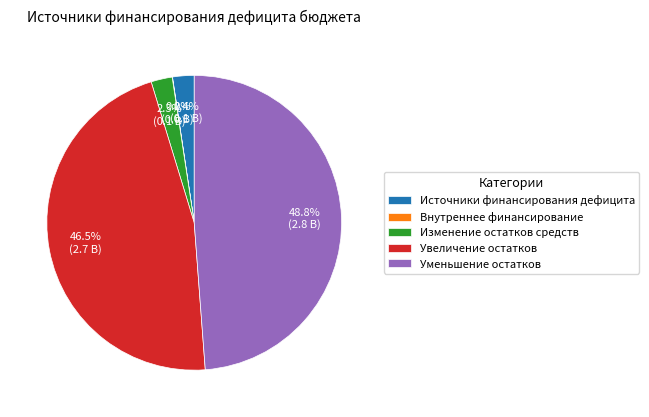

What is the largest slice in the pie chart?

Уменьшение остатков